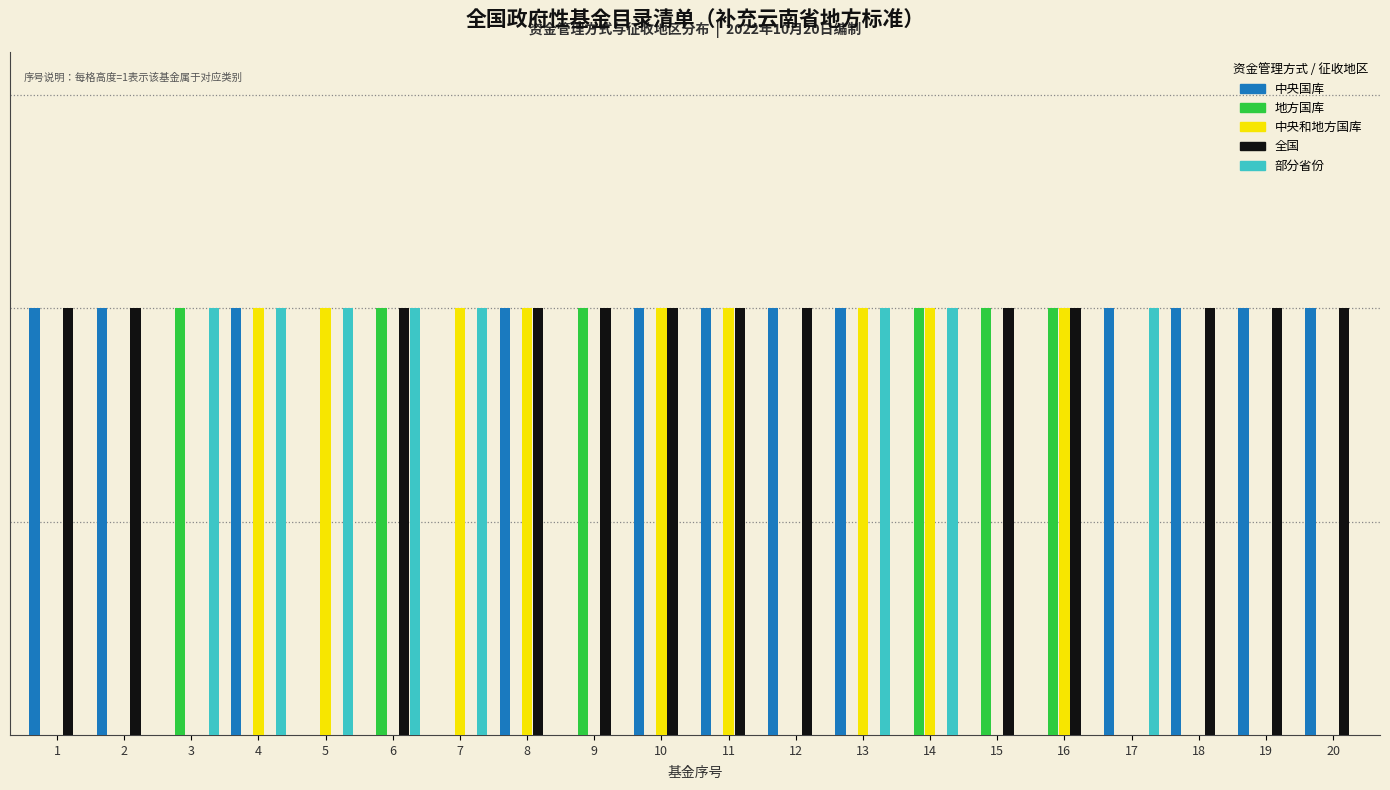

What are all the series names shown in the legend?

中央国库, 地方国库, 中央和地方国库, 全国, 部分省份